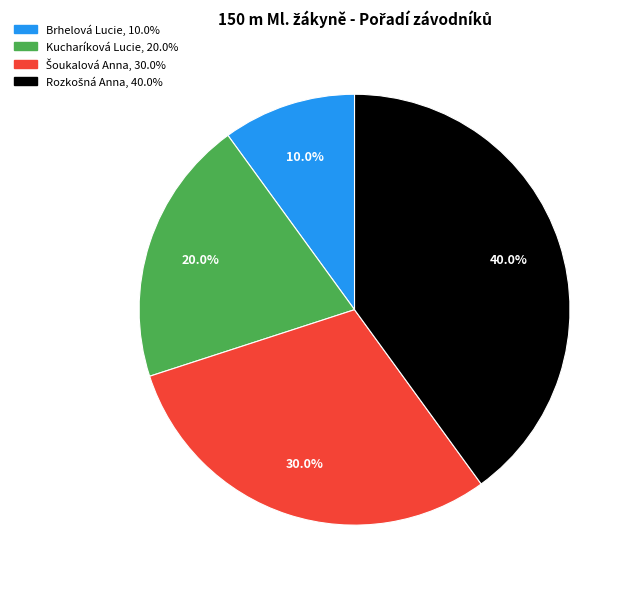

Count the number of slices in the pie.

4